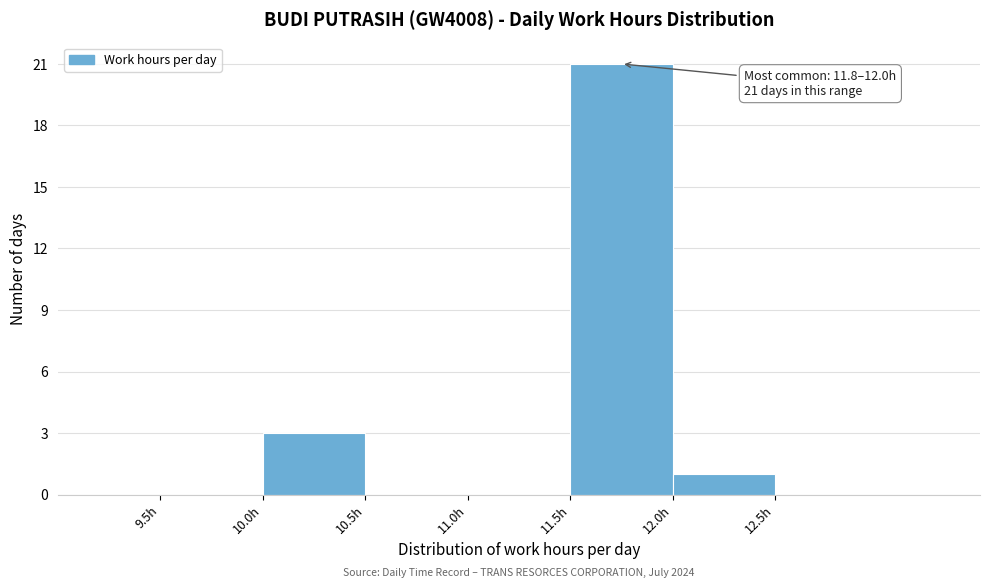

Which range on the x-axis has the tallest bar?

11.5 to 12.0